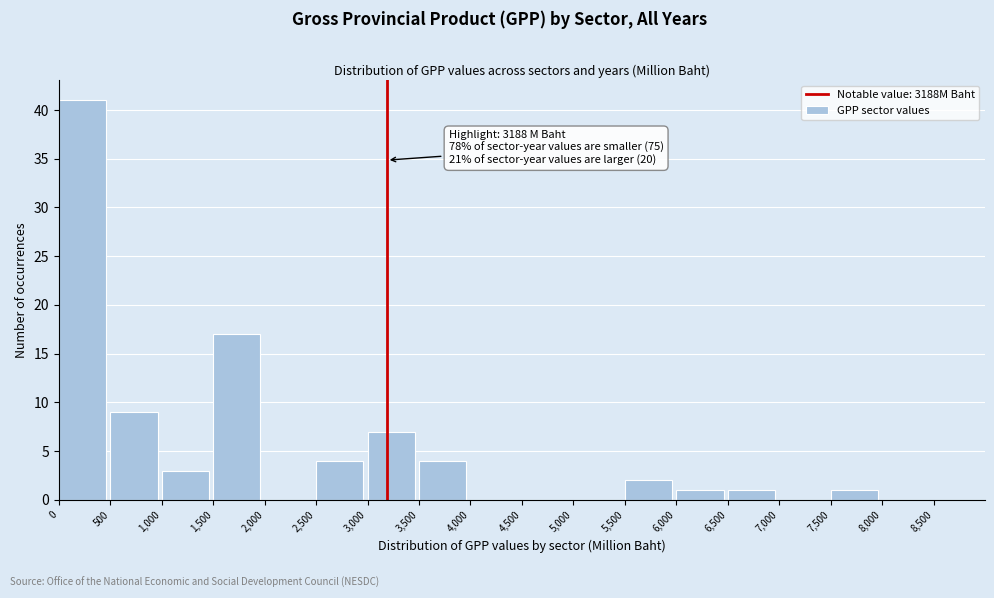

Which range on the x-axis has the tallest bar?

0 to 500